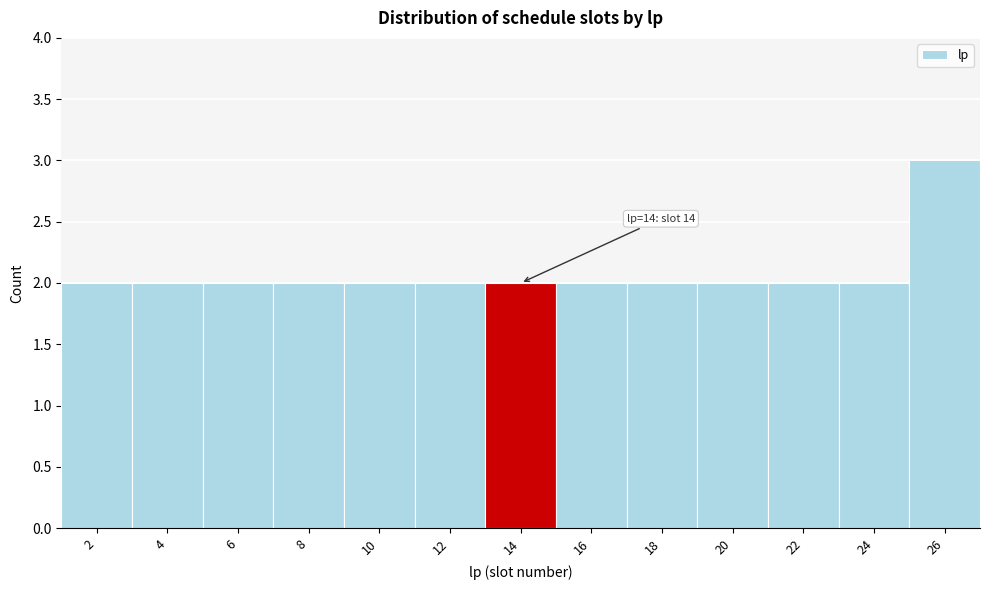

Over which range of the x-axis is the bar tallest?

25 to 27